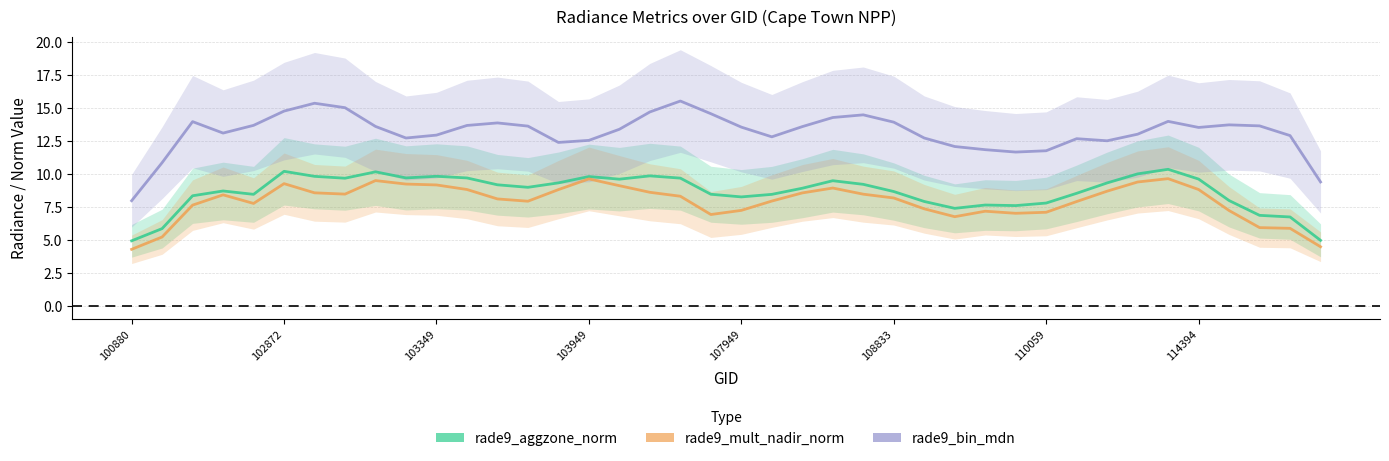

In rade9_mult_nadir_norm, how many points are higher than both neighbors (excluding endpoints)?

7